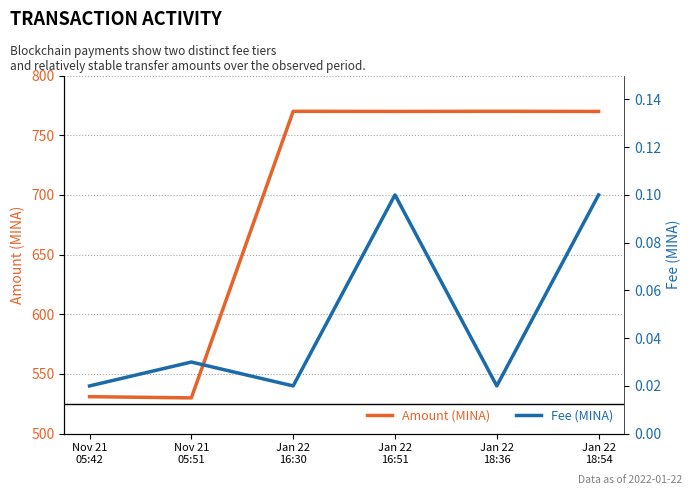

The Fee series shows 0.0 at Jan 22
16:30. True or false?

False